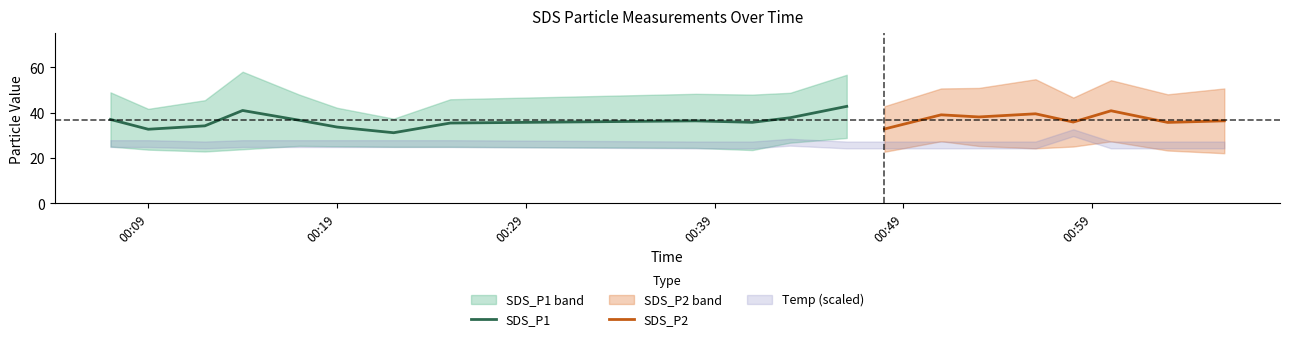

The SDS_P1 series shows 18.9 at 00:19. True or false?

False